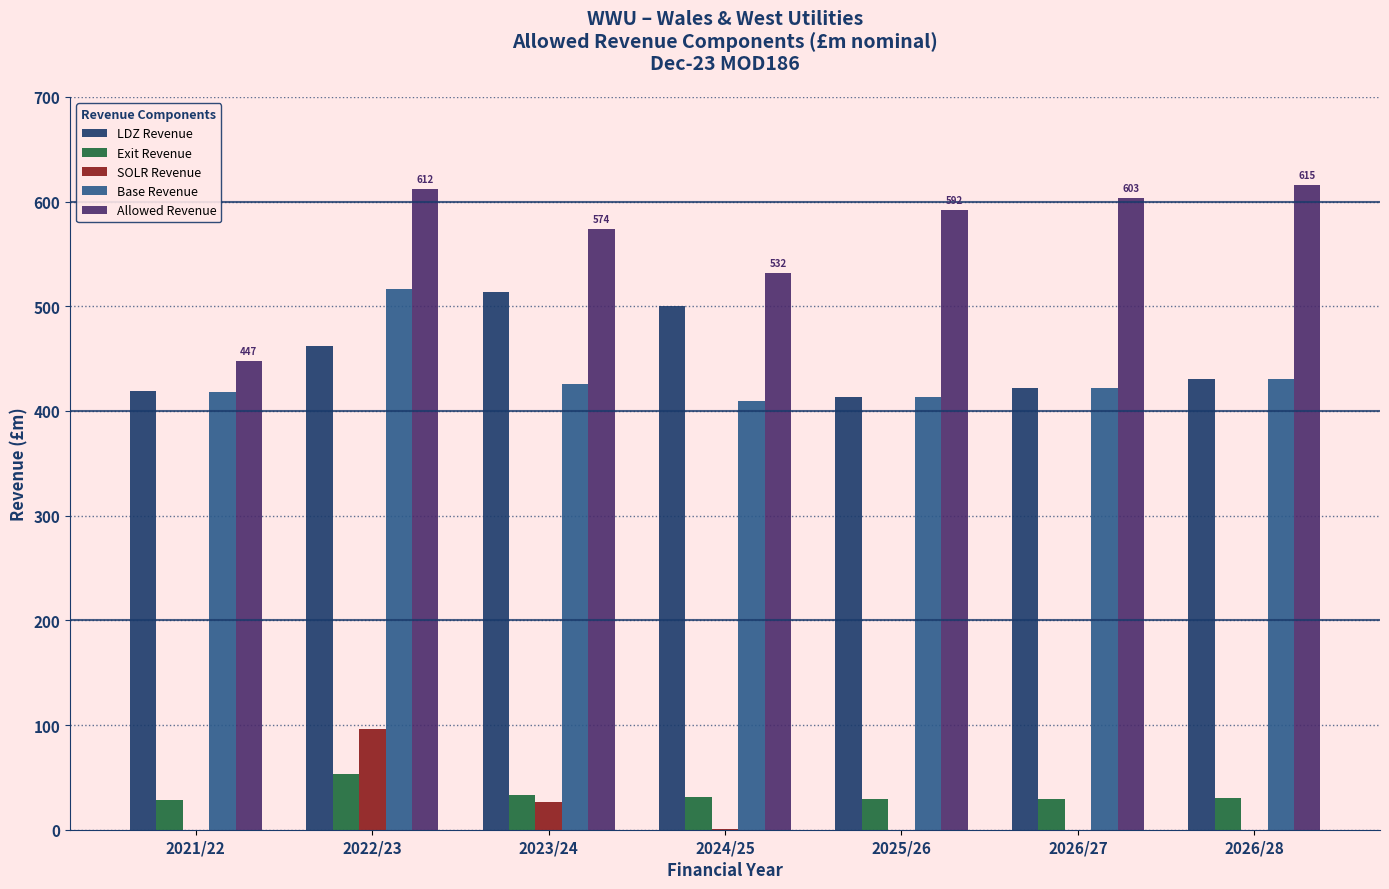

What is the sum of the Base Revenue values at 2026/27 and 2025/26?

836.0